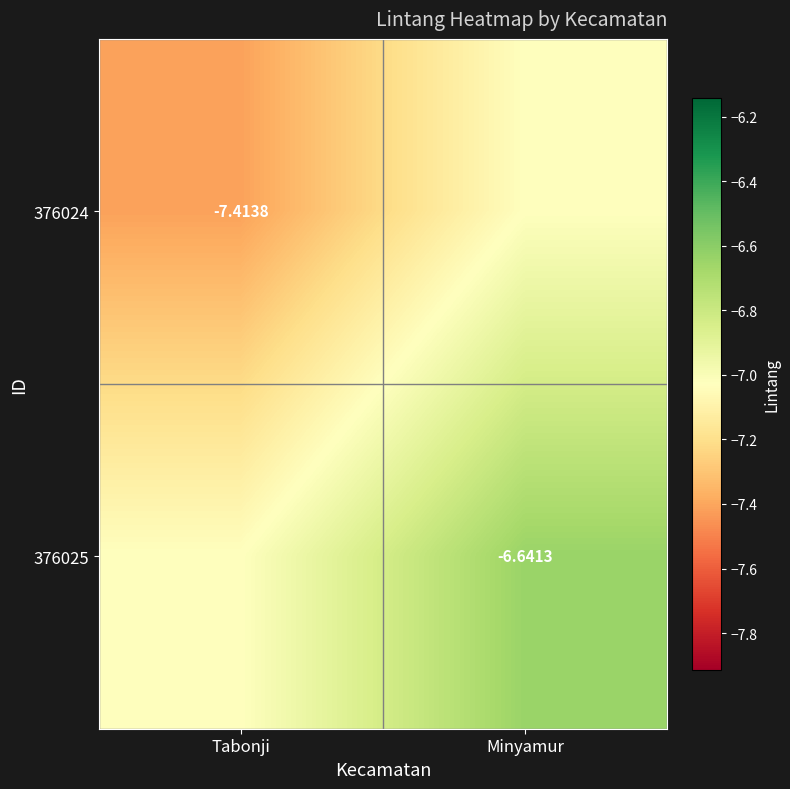

Count the number of categories in the chart.

2